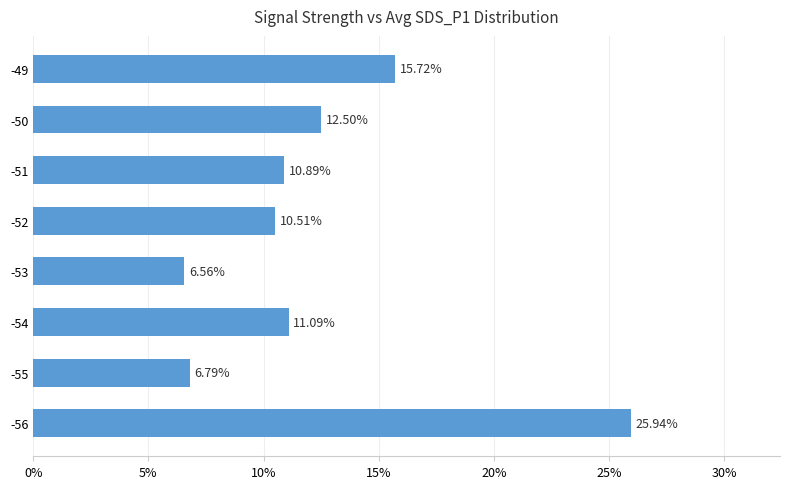

Between -49 and -51, which is larger?

-49